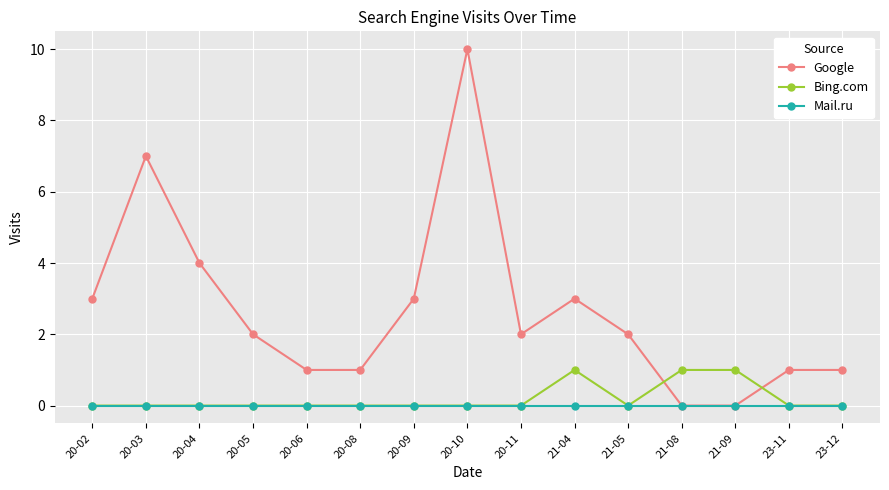

True or false: Bing.com and Google cross at least once.

True